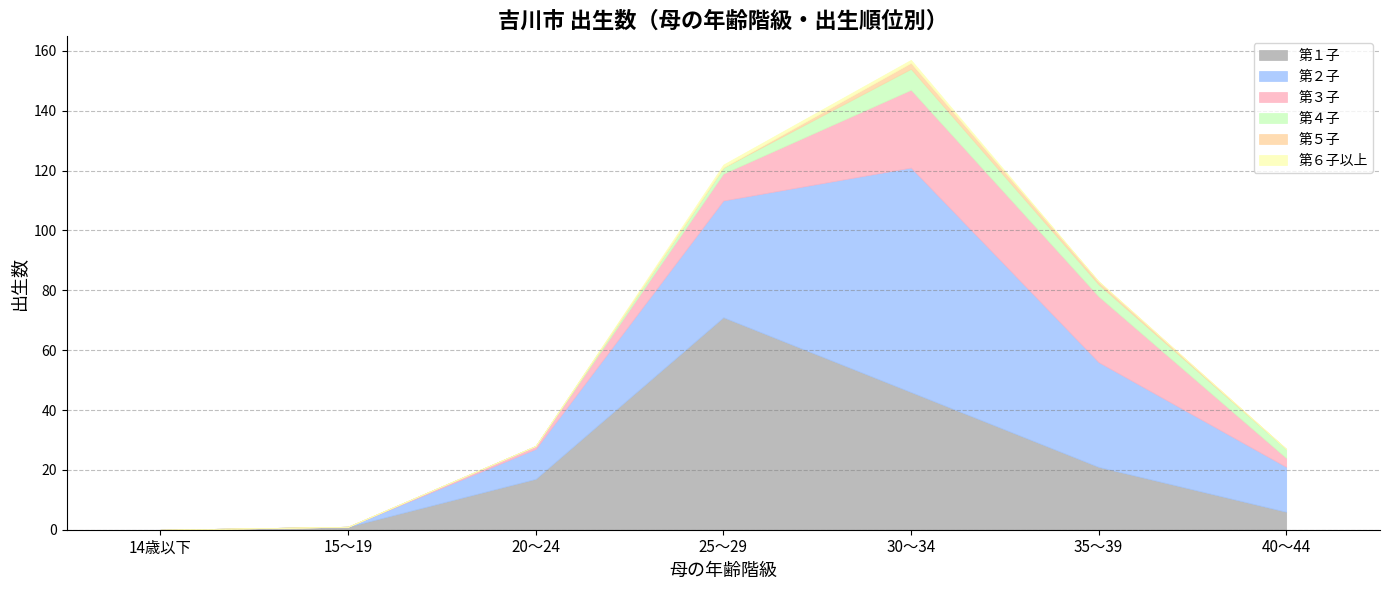

What is the label of the 4th point from the left?

25～29